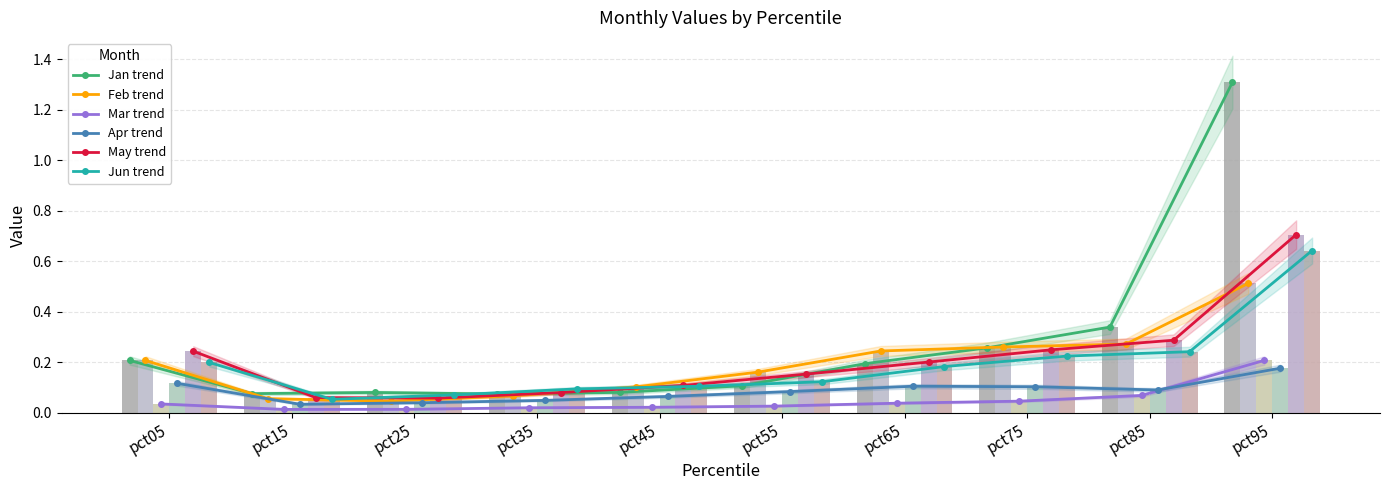

Reading left to right, what are all the values shown in this chart?

Jan: 0.2	0.1	0.1	0.1	0.1	0.1	0.2	0.3	0.3	1.3
Feb: 0.2	0.1	0.0	0.1	0.1	0.2	0.2	0.3	0.3	0.5
Mar: 0.0	0.0	0.0	0.0	0.0	0.0	0.0	0.0	0.1	0.2
Apr: 0.1	0.0	0.0	0.1	0.1	0.1	0.1	0.1	0.1	0.2
May: 0.2	0.1	0.1	0.1	0.1	0.2	0.2	0.3	0.3	0.7
Jun: 0.2	0.1	0.1	0.1	0.1	0.1	0.2	0.2	0.2	0.6